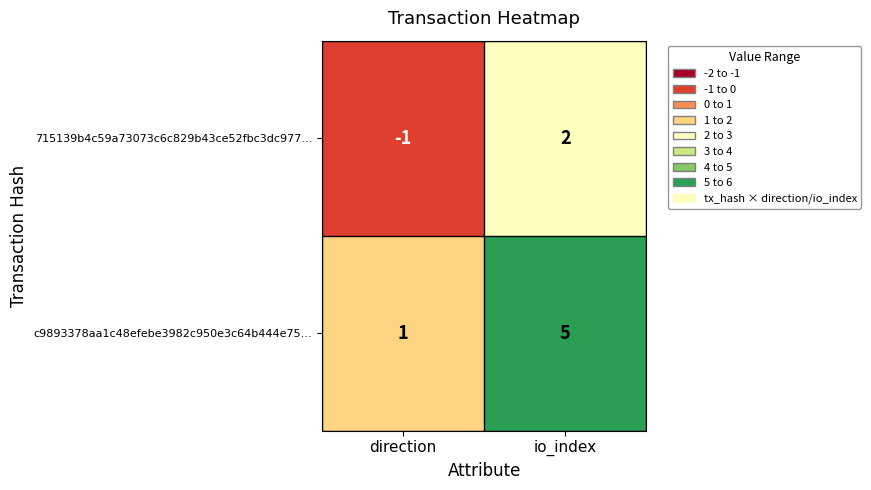

Reading left to right, list all the values displayed in this chart.

715139b4c59a73073c6c829b43ce52fbc3dc977…: -1	2
c9893378aa1c48efebe3982c950e3c64b444e75…: 1	5